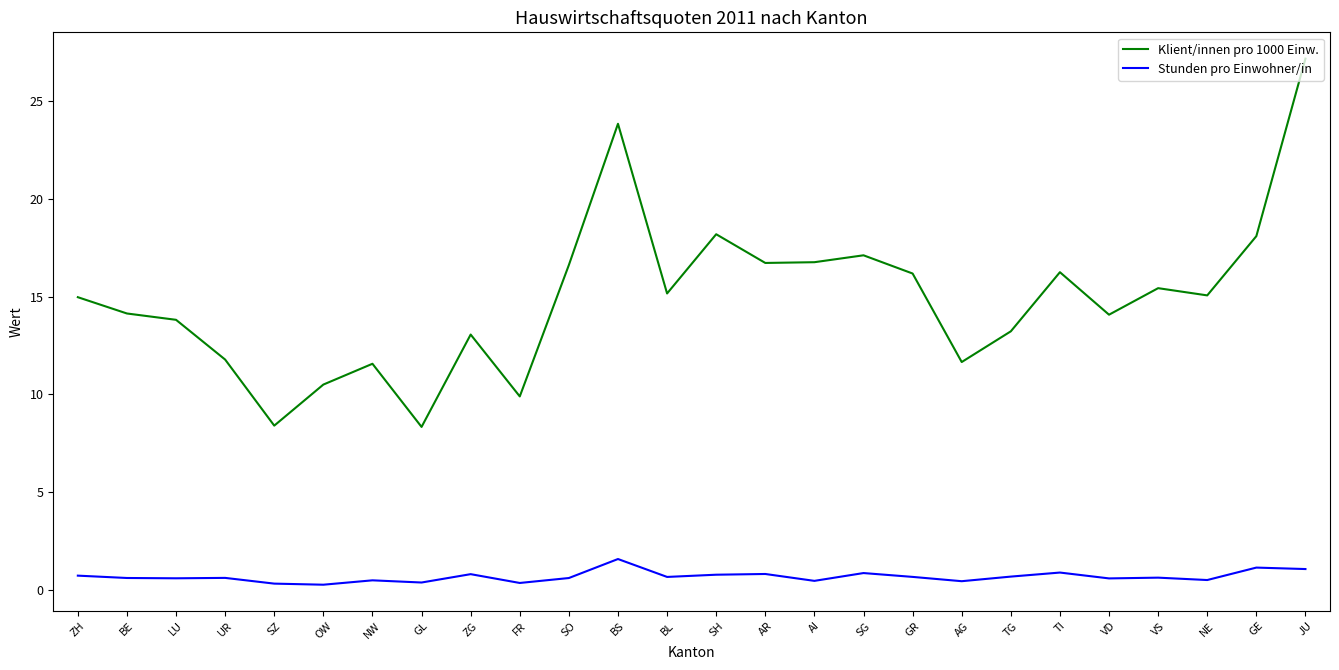

What is the sum of all Stunden pro Einwohner/in values?

17.4